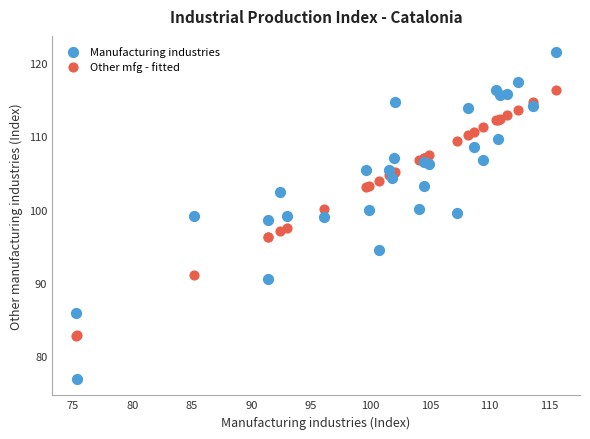

Which series has the largest Y range (max minus min)?

Manufacturing industries